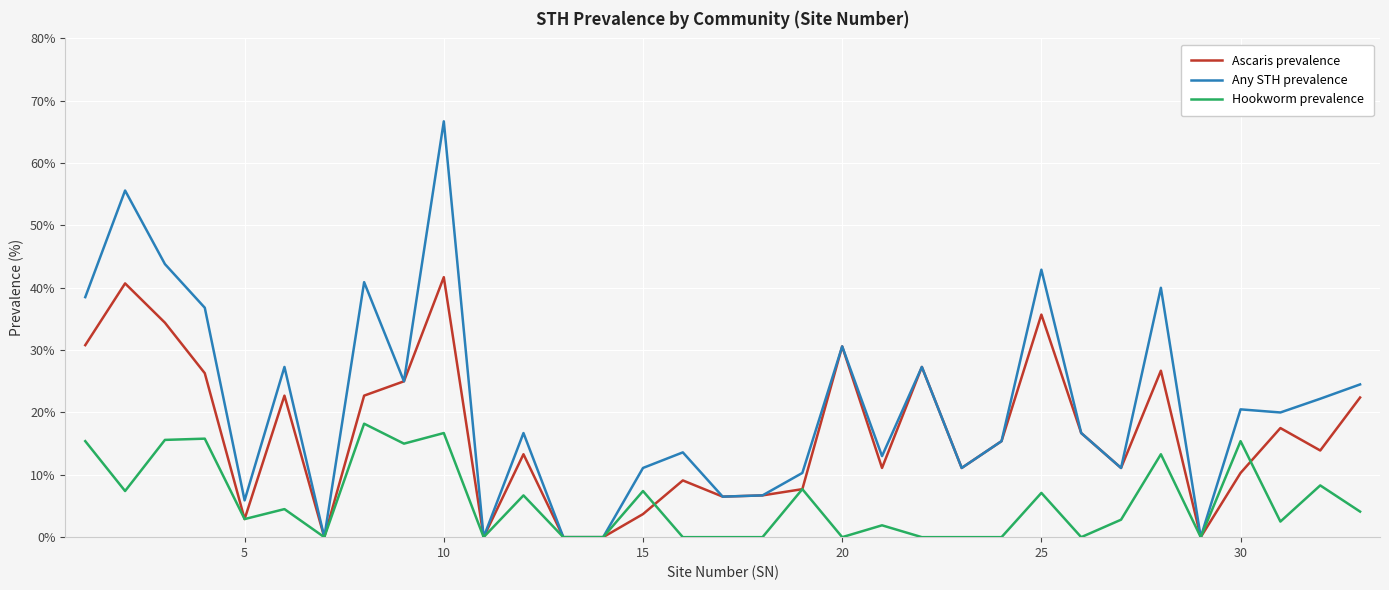

What is the highest value of the Hookworm prevalence series?

18.2